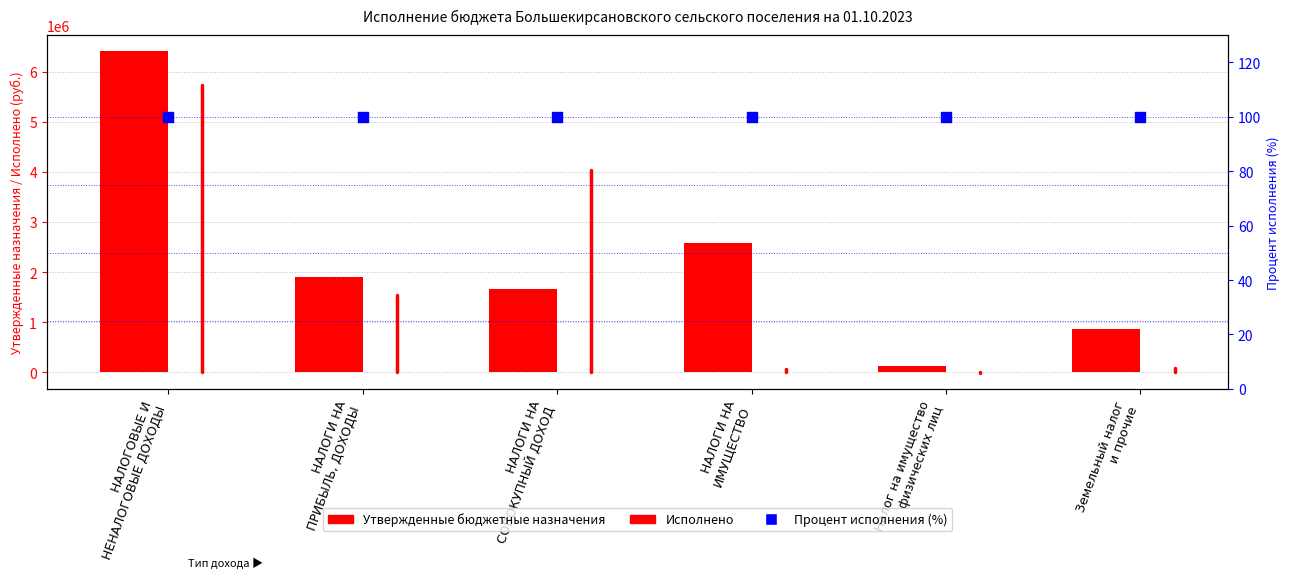

What is the change in value from НАЛОГИ НА
СОВОКУПНЫЙ ДОХОД to Земельный налог
и прочие?

-814700